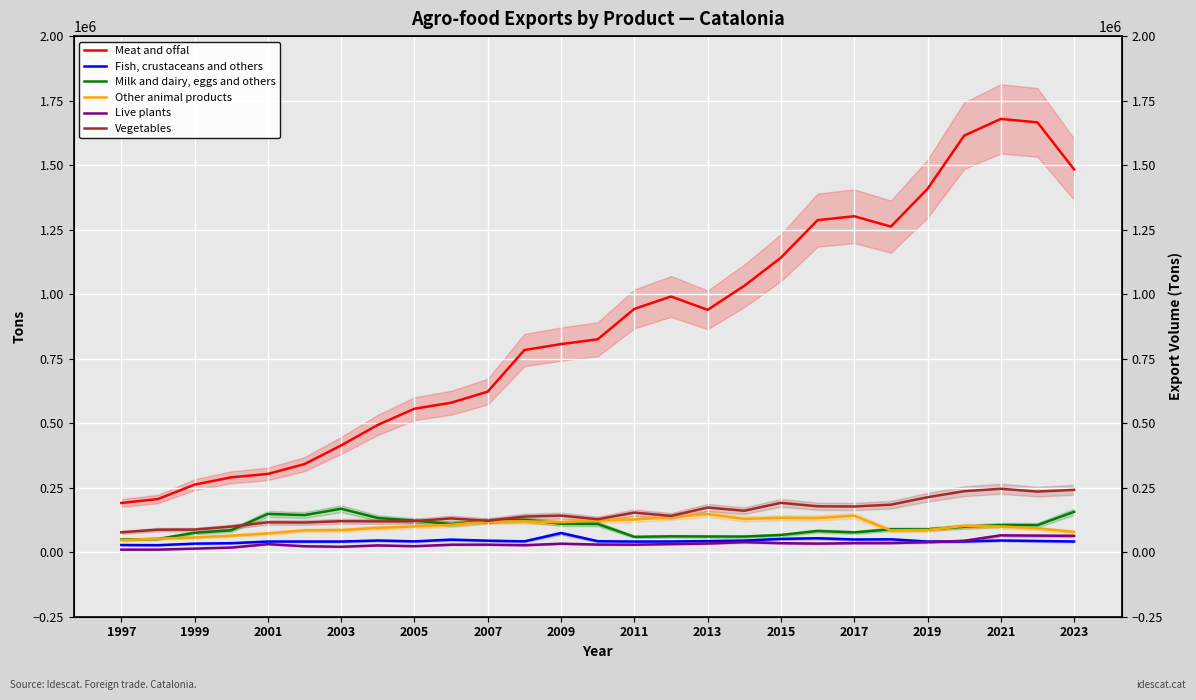

Between 2003 and 25, which series saw the biggest shift?

Meat and offal